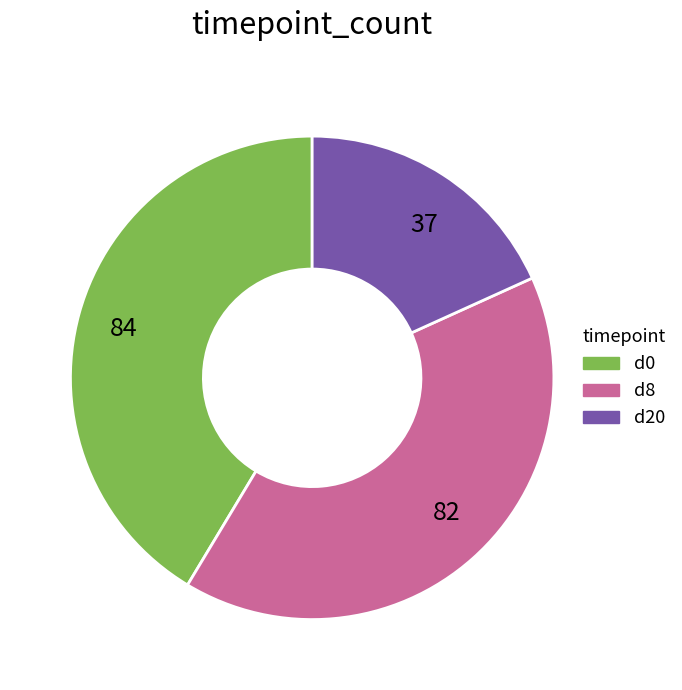

Between 84 and 82, which is larger?

84